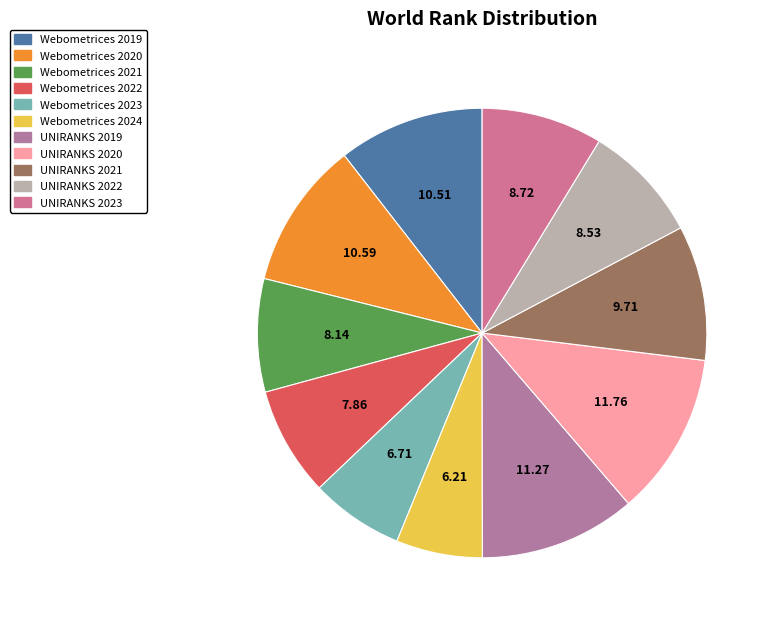

Combined, do Webometrices 2023 and Webometrices 2022 account for over 50%?

No